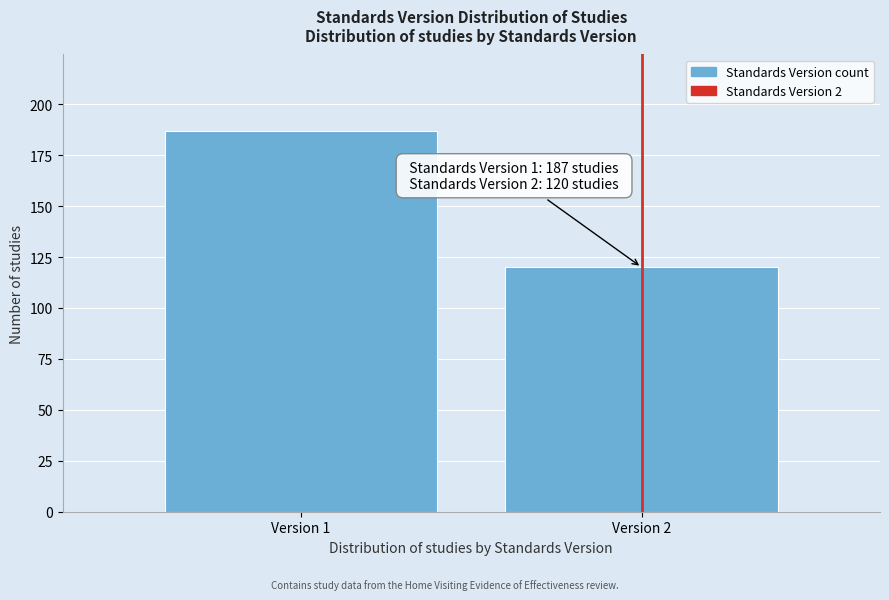

Reading left to right, what are all the values shown in this chart?

Version 1=187	Version 2=120